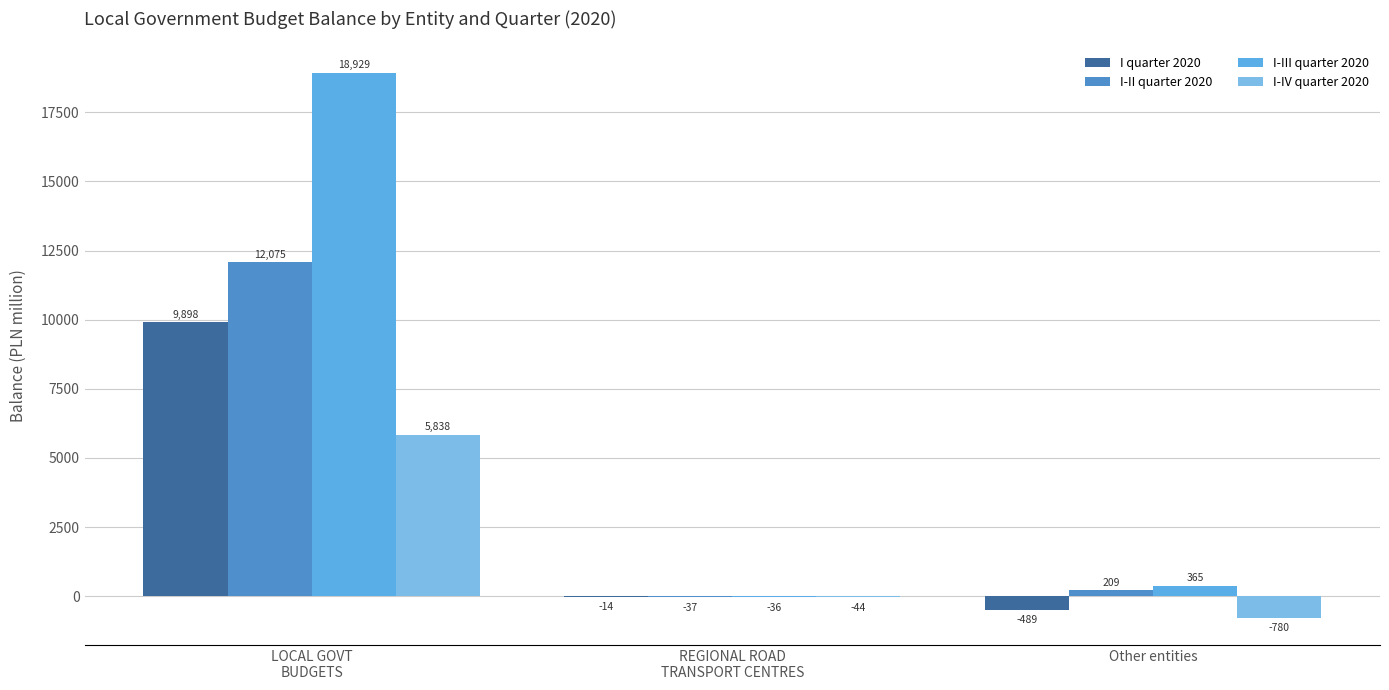

What is the label of the 1st bar from the left?

LOCAL GOVT
BUDGETS